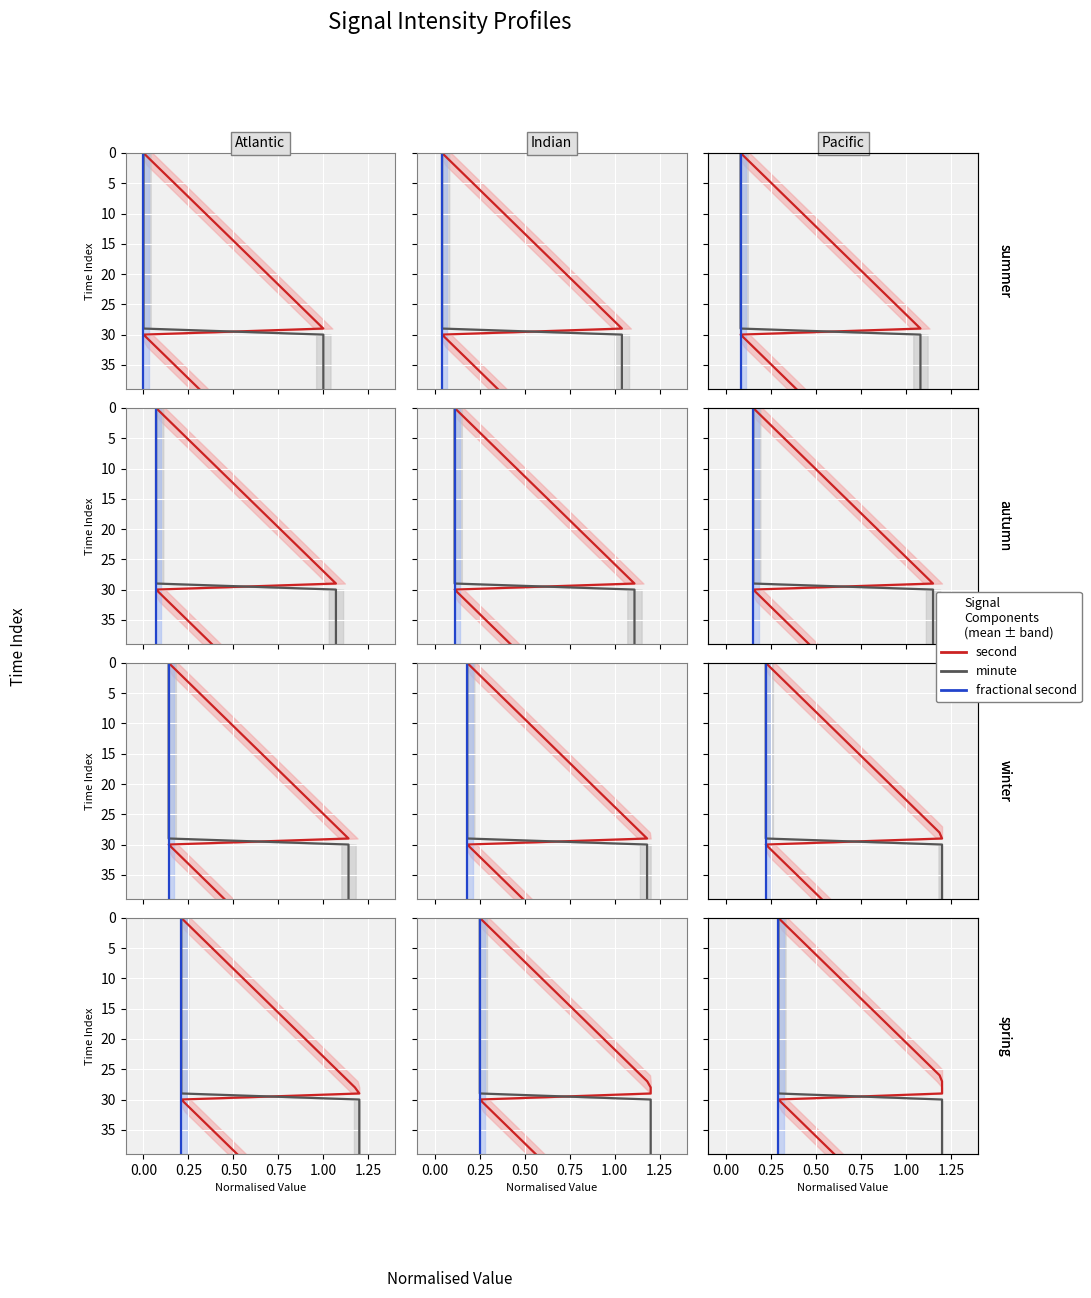

What are all the series names shown in the legend?

second, minute, fractional second